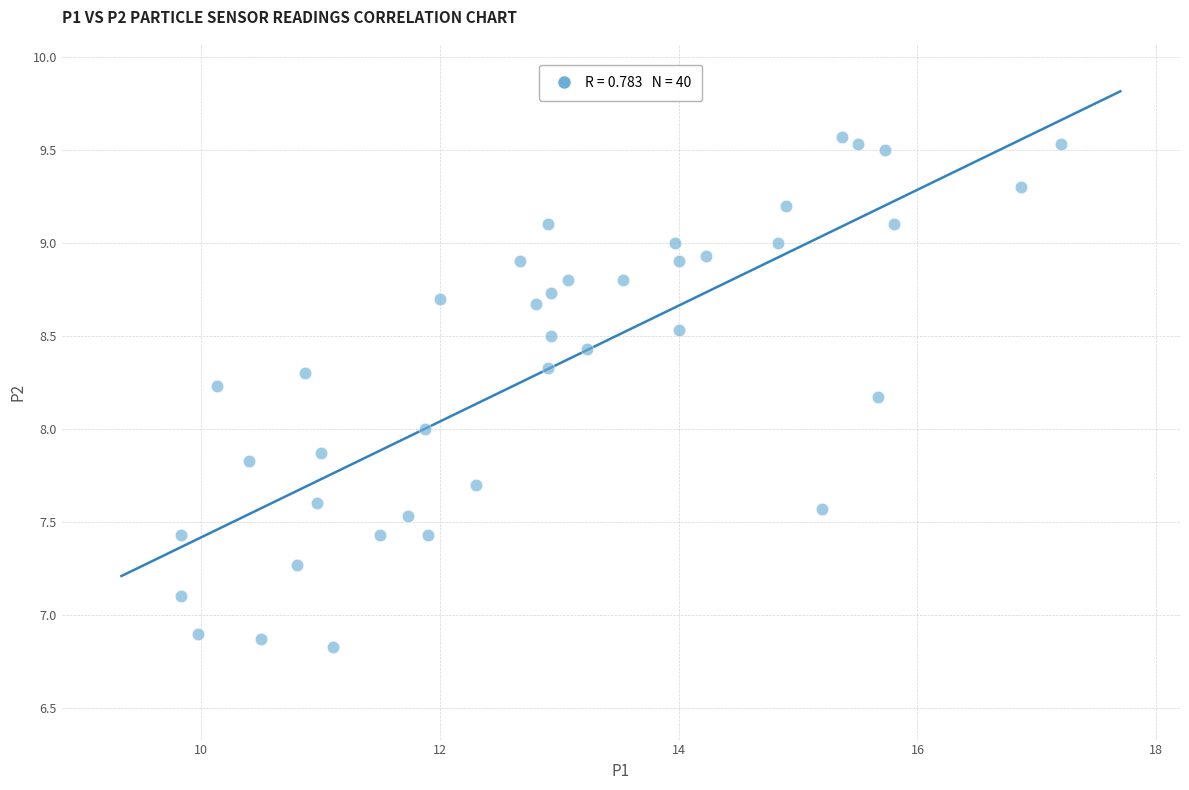

What is the range of X values (max minus min)?

7.4